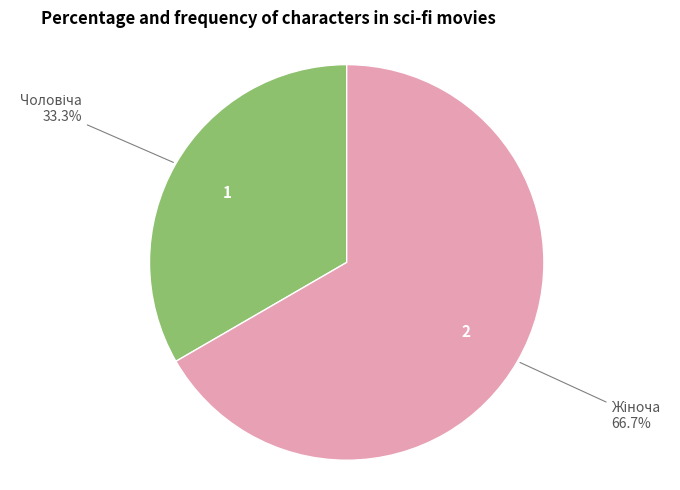

Is there any slice that represents more than half of the pie?

Yes